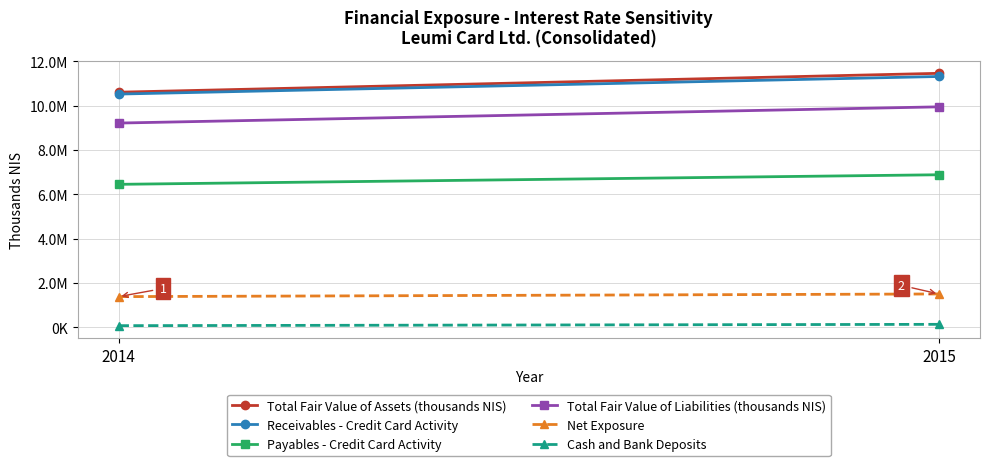

At which category does the chart reach its minimum across all series?

2014